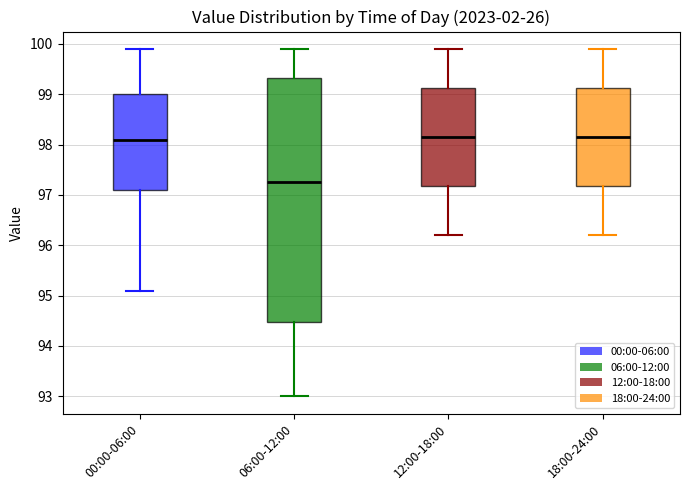

Where is the lower edge of the box for 18:00-24:00 on the y-axis? The values are not printed on the chart, so give them approximately, as read against the axis.

97.2